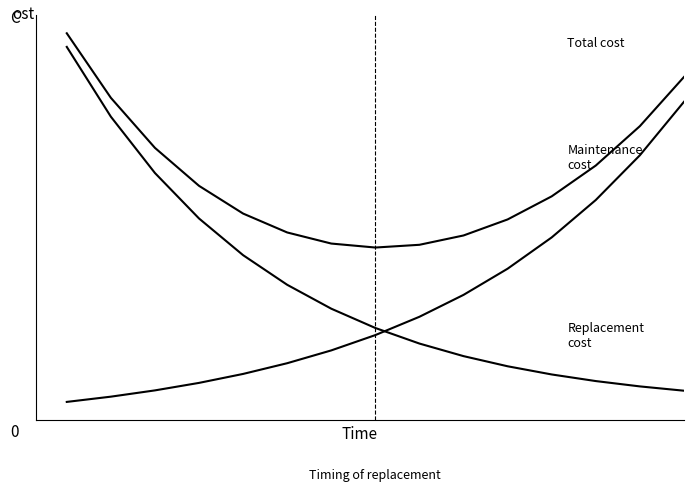

Does the chart display data point markers on the line(s)?

No